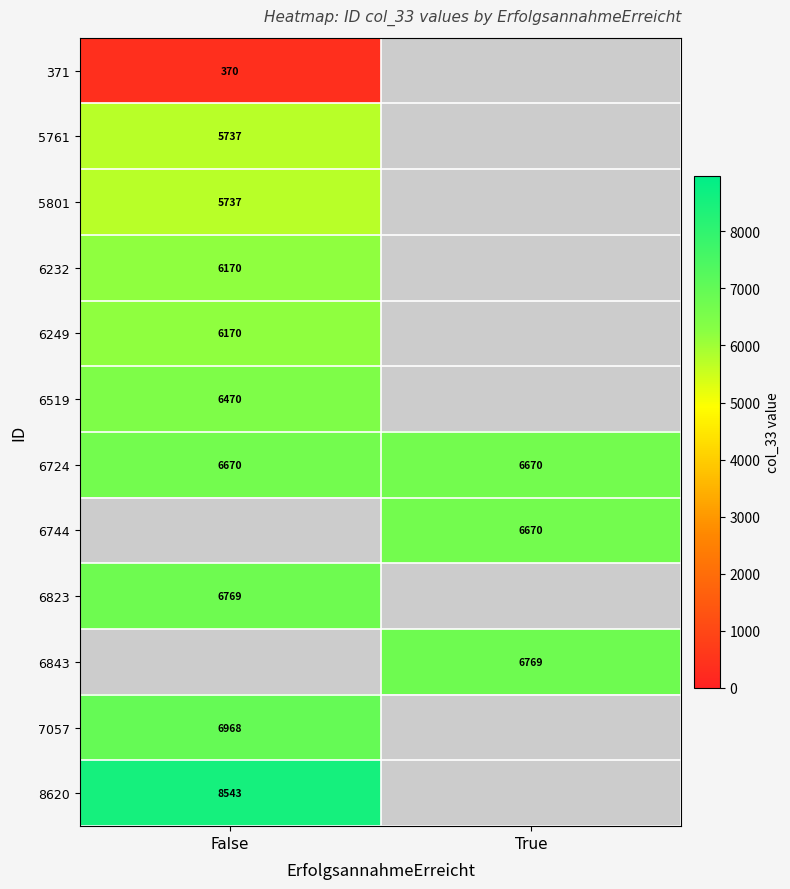

What is the difference between the highest and lowest values at False?

8173.0